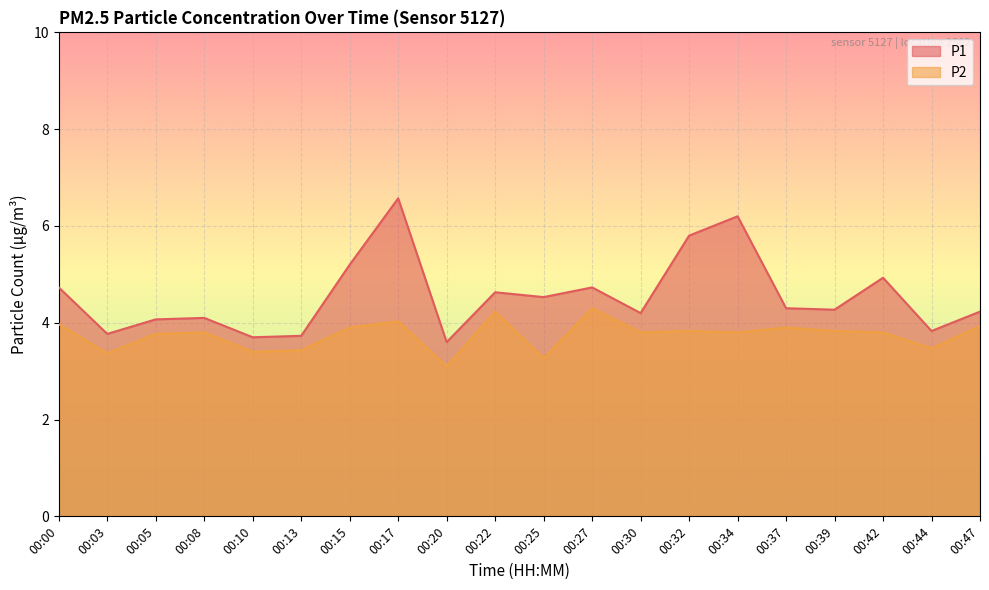

What is the greatest value displayed?

6.6